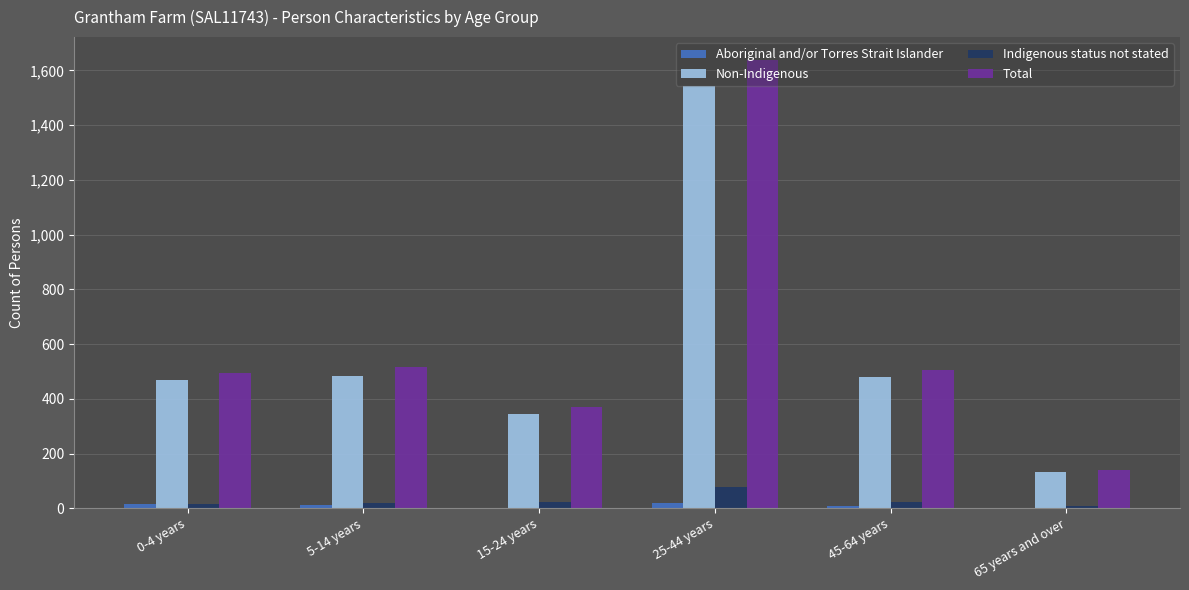

What is the sum of all Total values?

3663